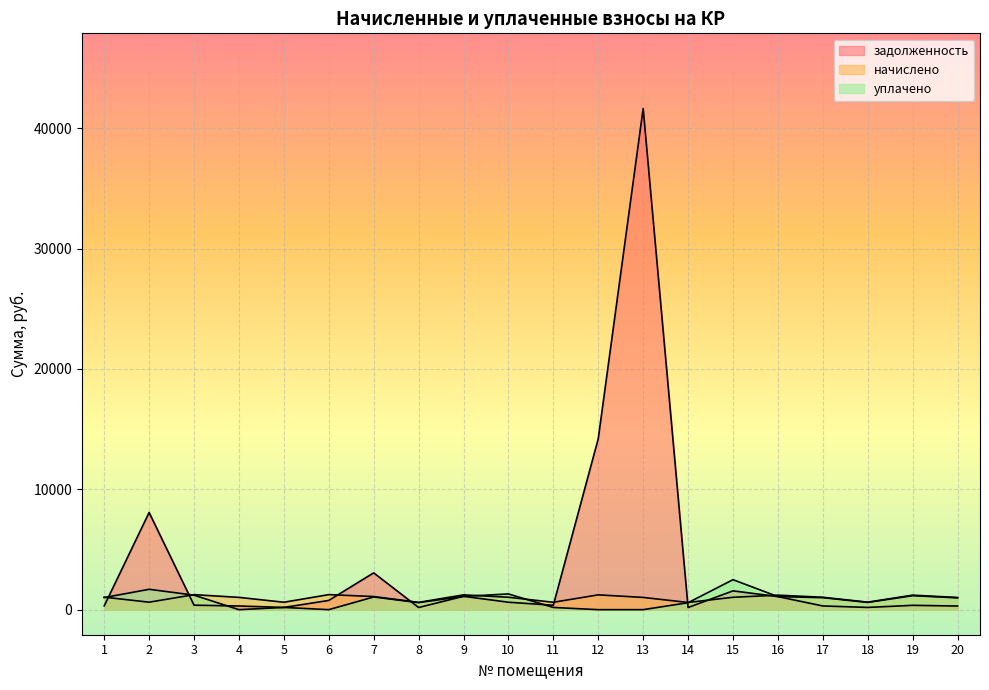

How many distinct data groups are displayed?

3